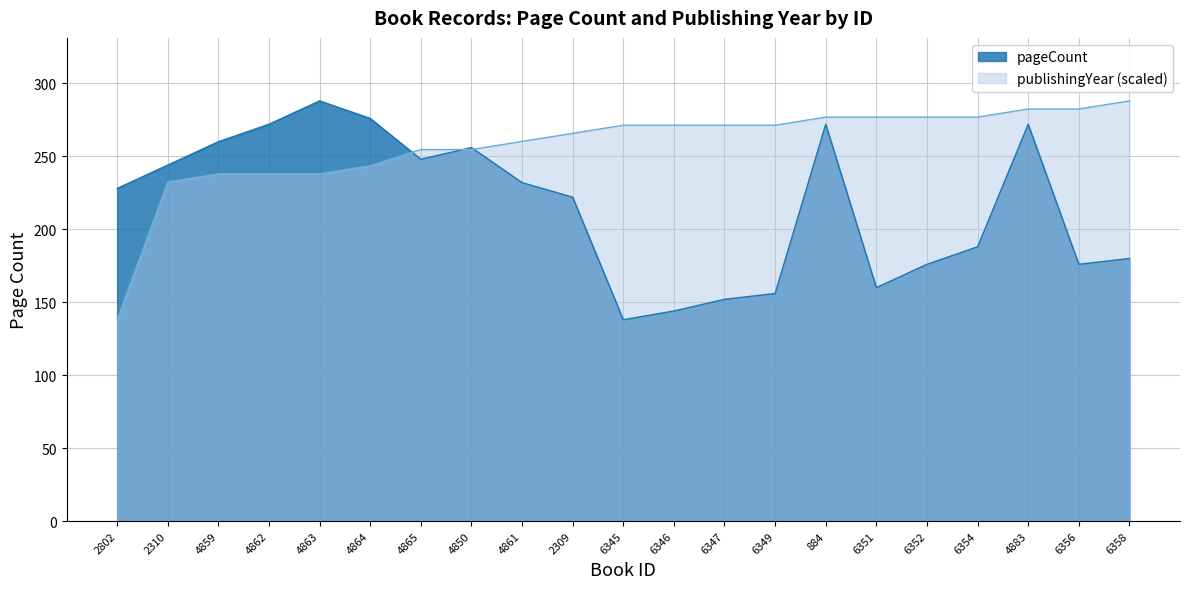

Which category has the highest value across all series?

4863